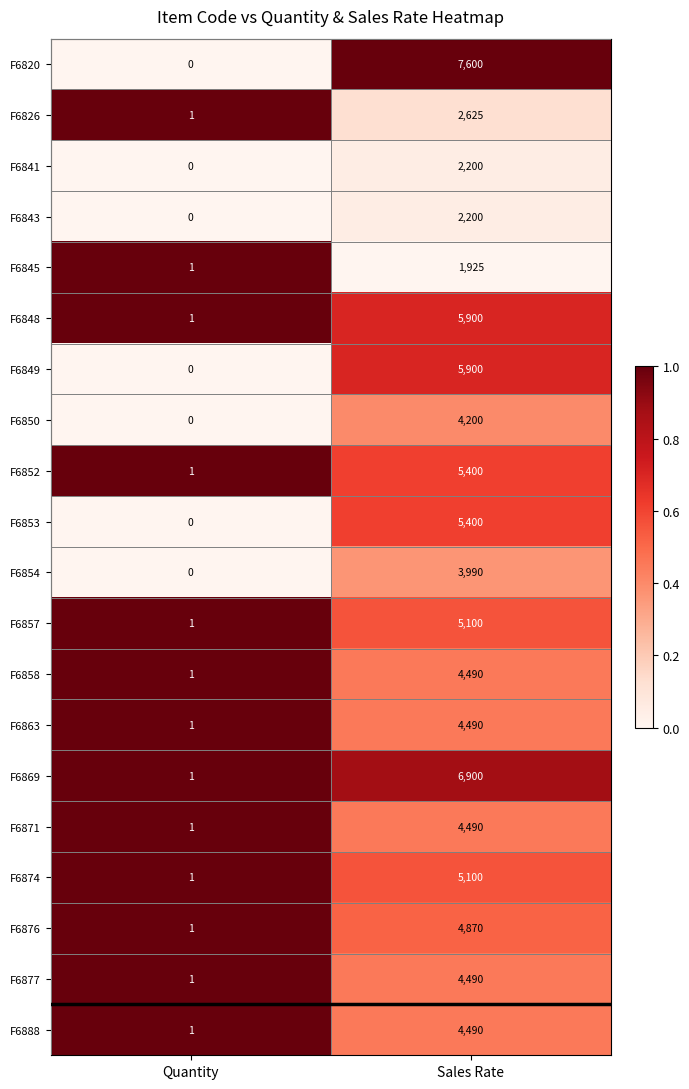

What is the difference between the F6857 values at Sales Rate and Quantity?

5099